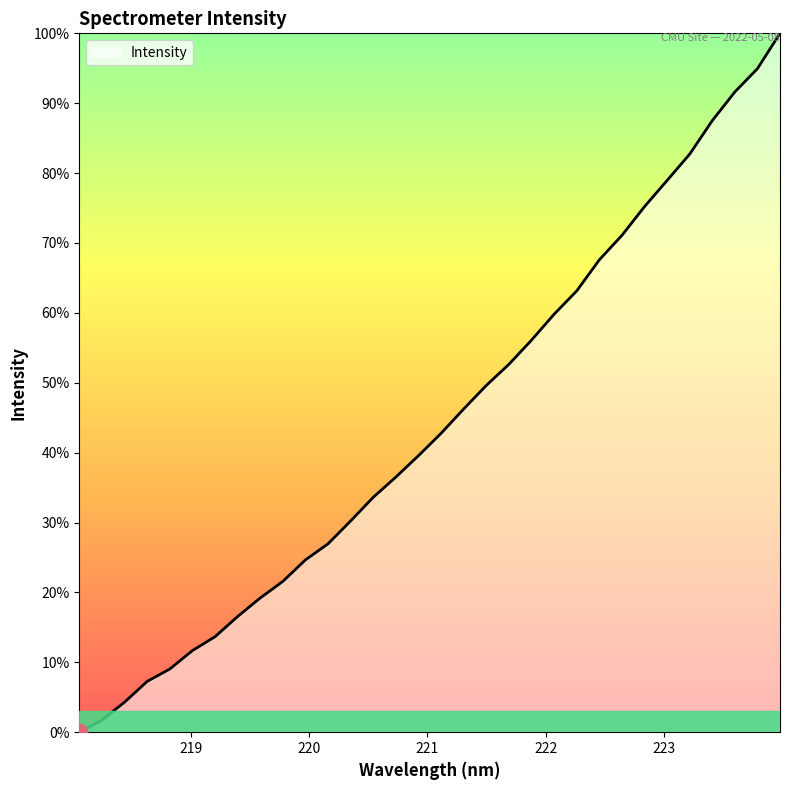

What is the maximum value shown in the chart?

100.0